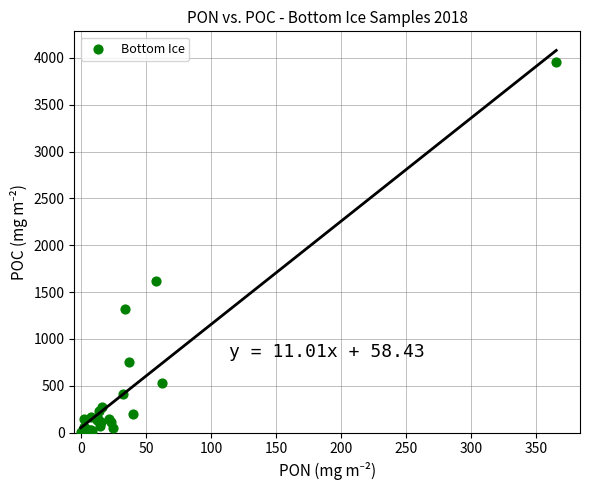

What Y value in the scatter plot is closest to 1978?

1614.9